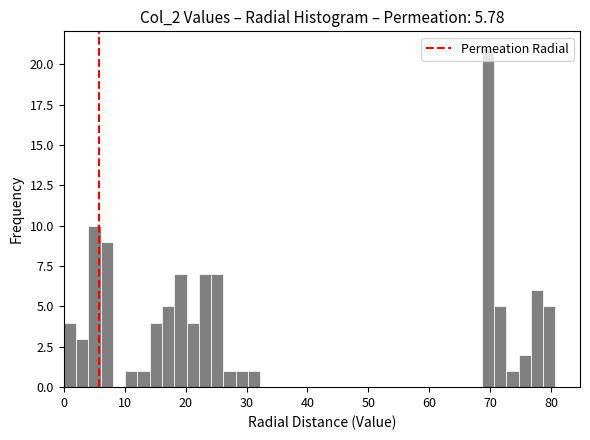

Read against the x-axis, roughly where is the centre of the tallest bar?

70